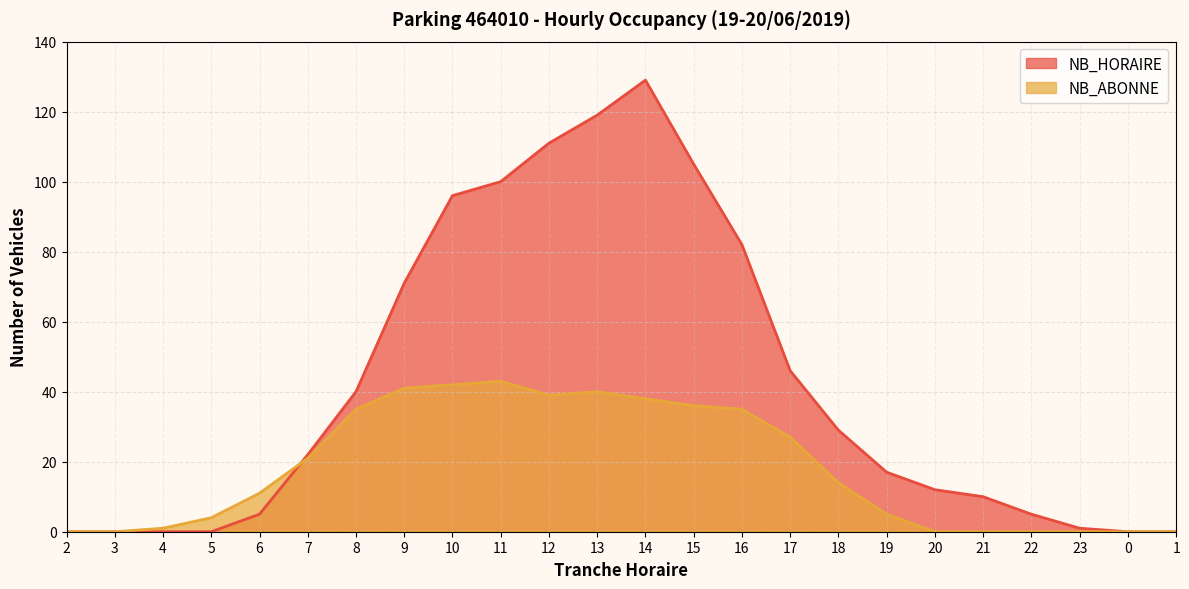

What is the label of the 8th point from the right?

18